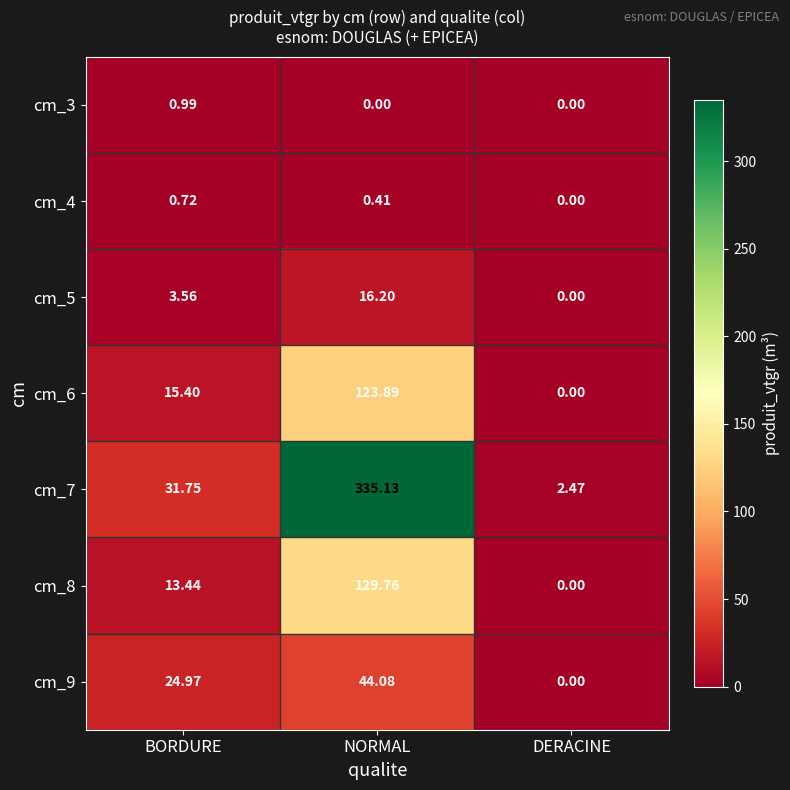

What is the total value across all series at NORMAL?

649.5